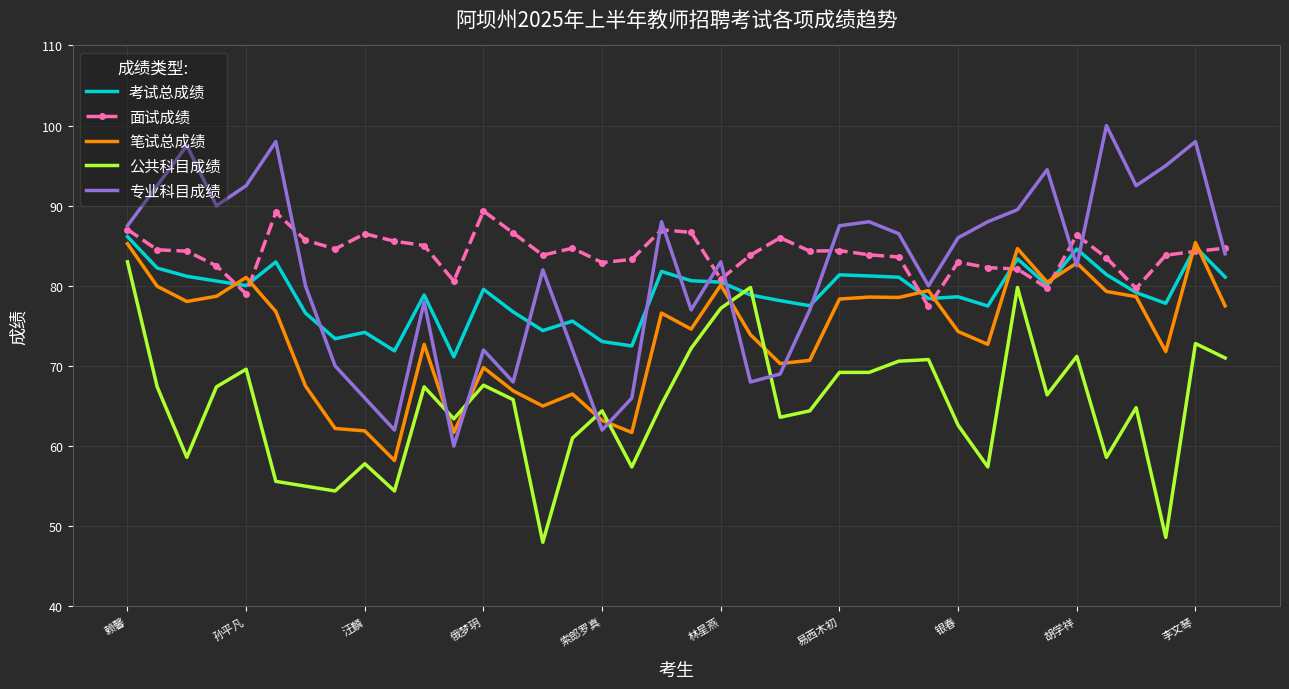

What is the minimum value for 公共科目成绩?

48.0